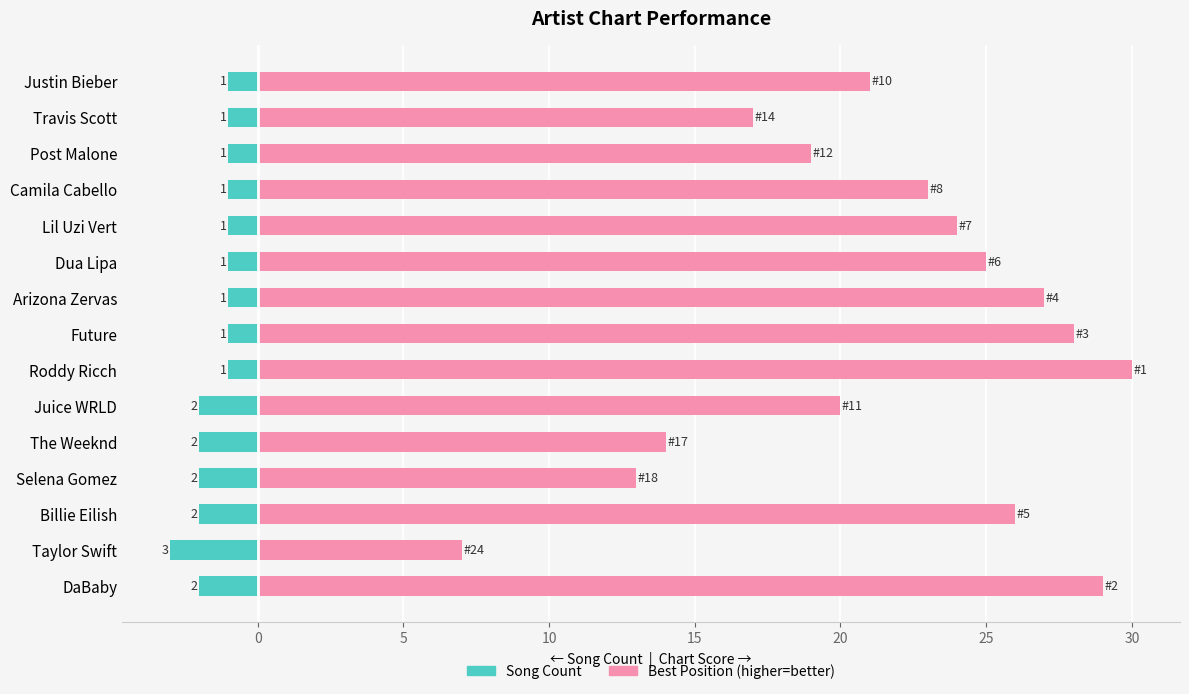

What is the value of the Chart Score (31 - Best Position) bar at the 6th from the left?

20